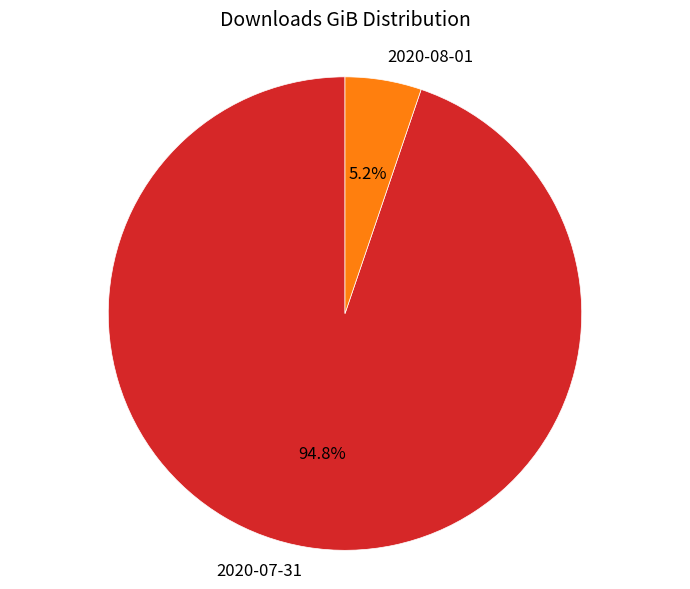

Is there any slice that represents more than half of the pie?

Yes